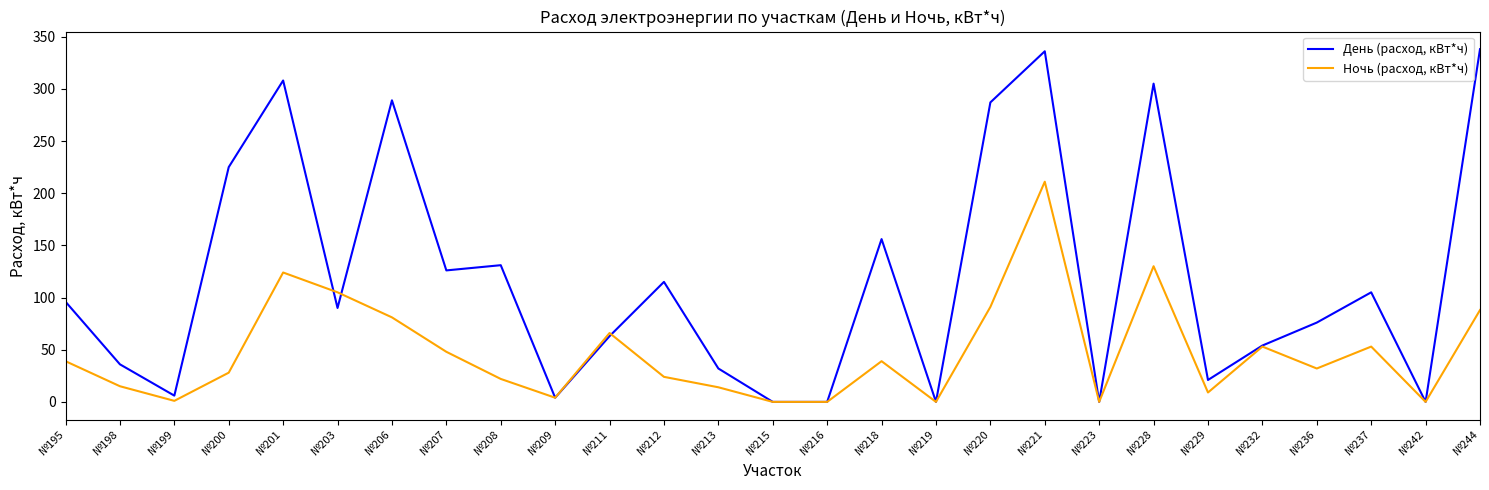

Which series changed the most between №219 and №244?

День (расход, кВт*ч)